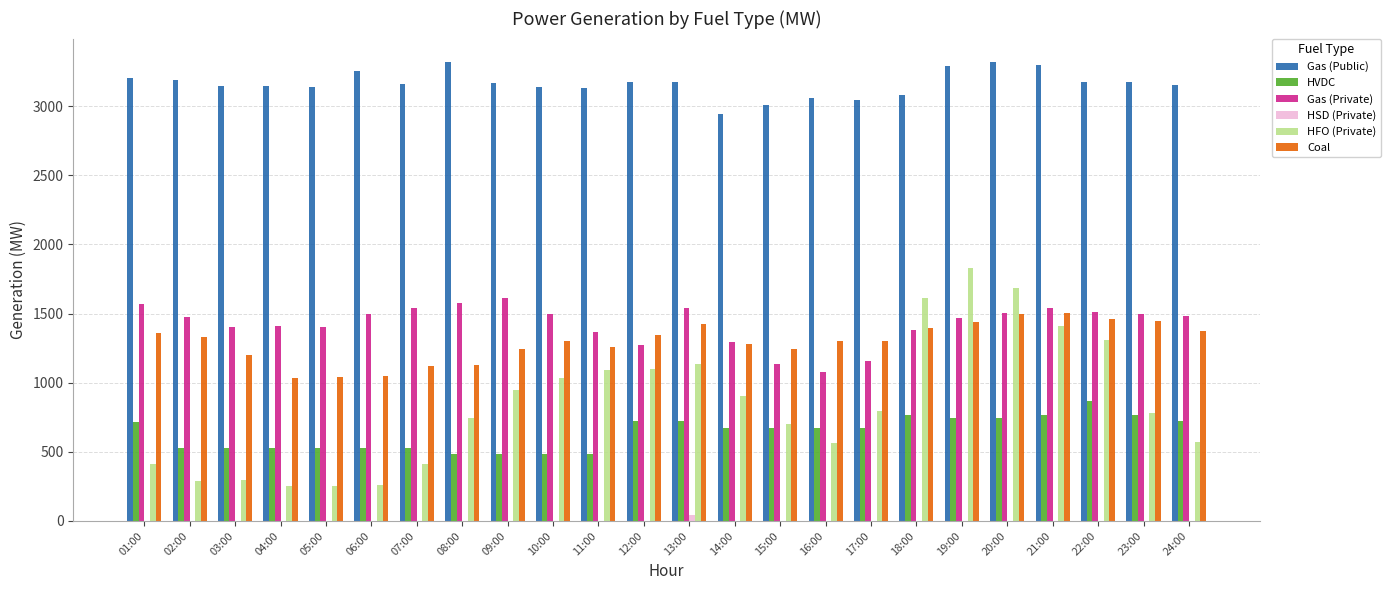

What is the difference between the HVDC values at 06:00 and 20:00?

215